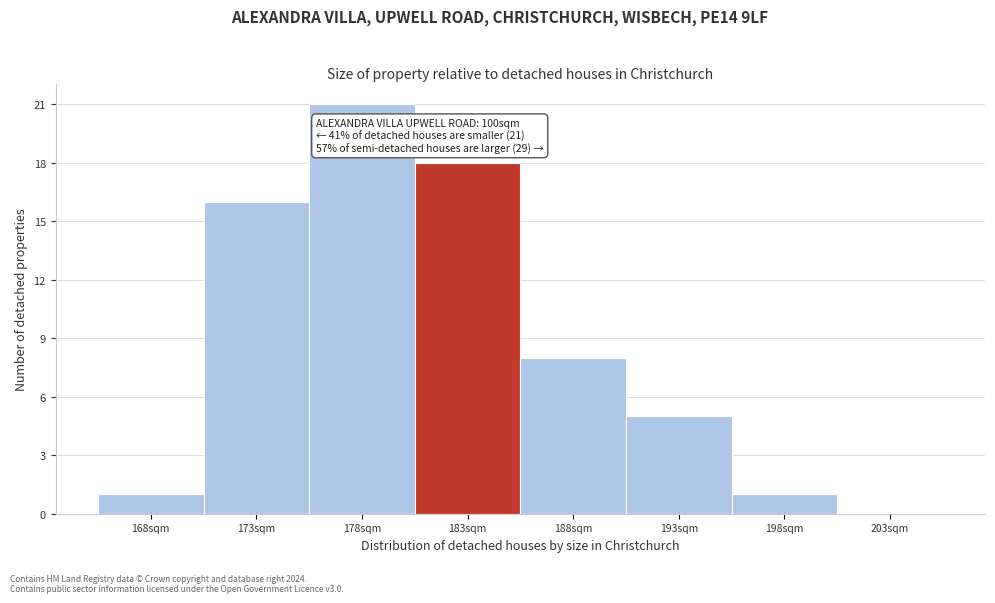

Reading left to right, list all the values displayed in this chart.

168sqm=1	173sqm=16	178sqm=21	183sqm=18	188sqm=8	193sqm=5	198sqm=1	203sqm=0